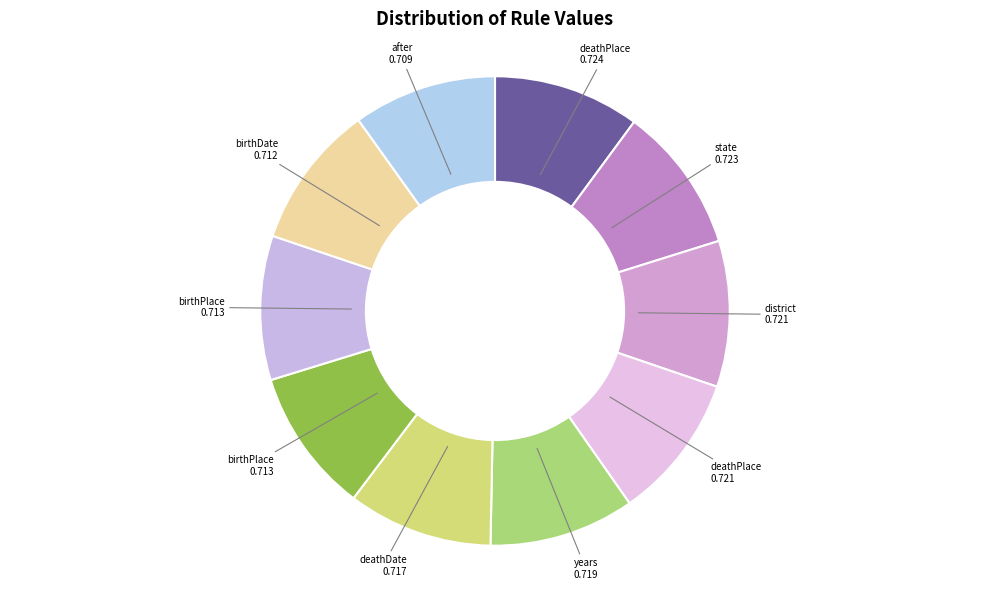

Is there any slice that represents more than half of the pie?

No